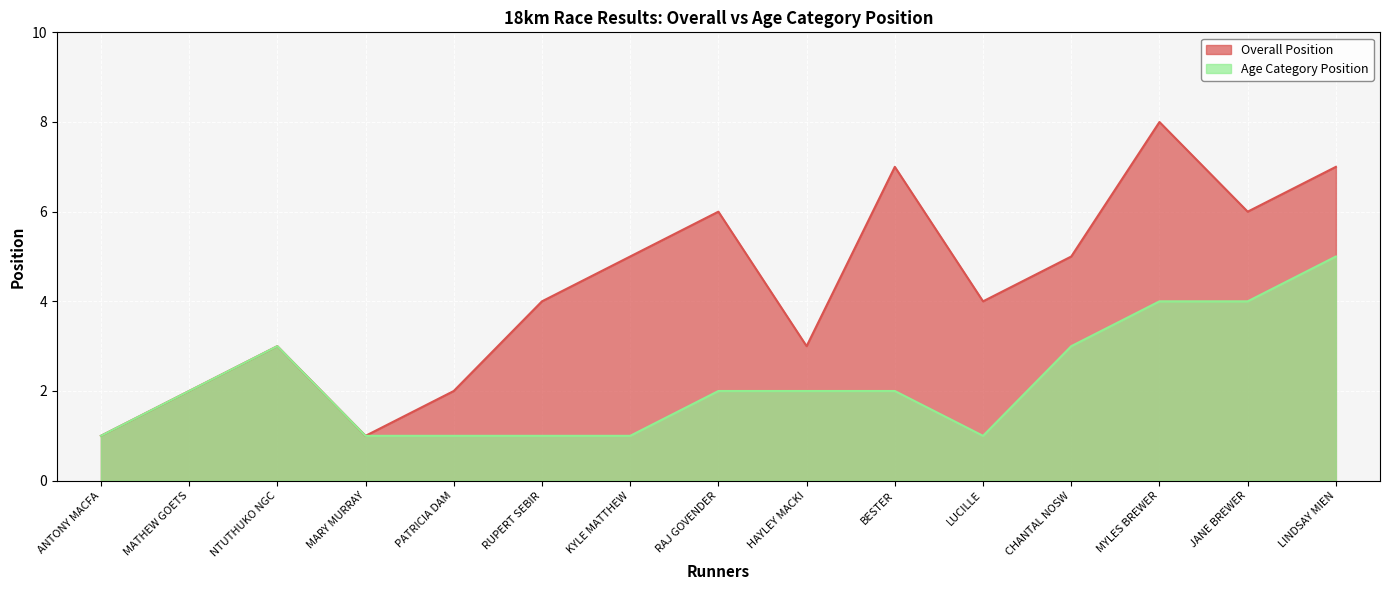

How many data points does each series have?

15